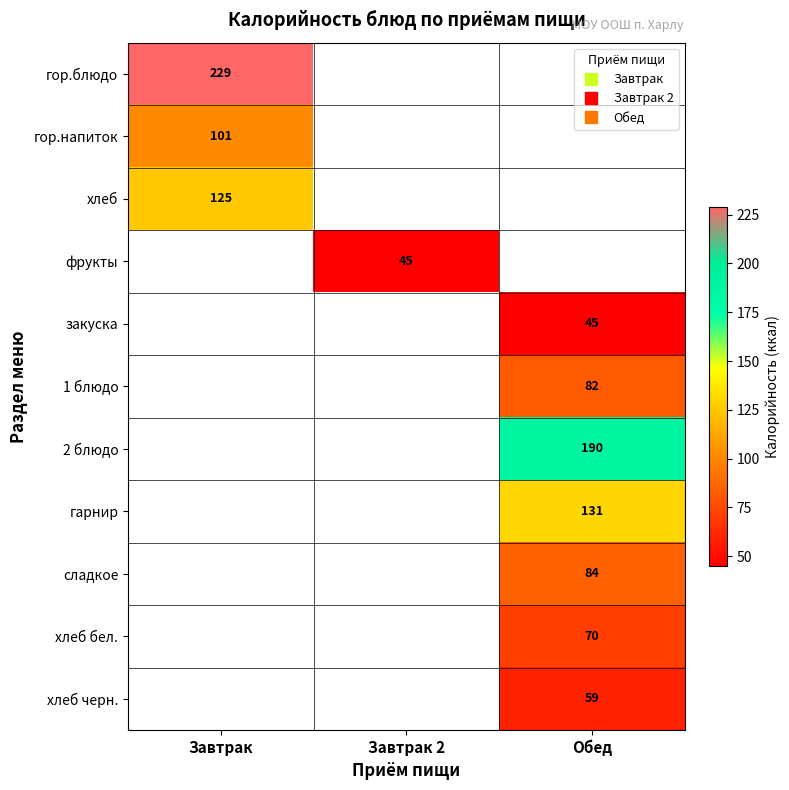

Count the number of data series in this chart.

11